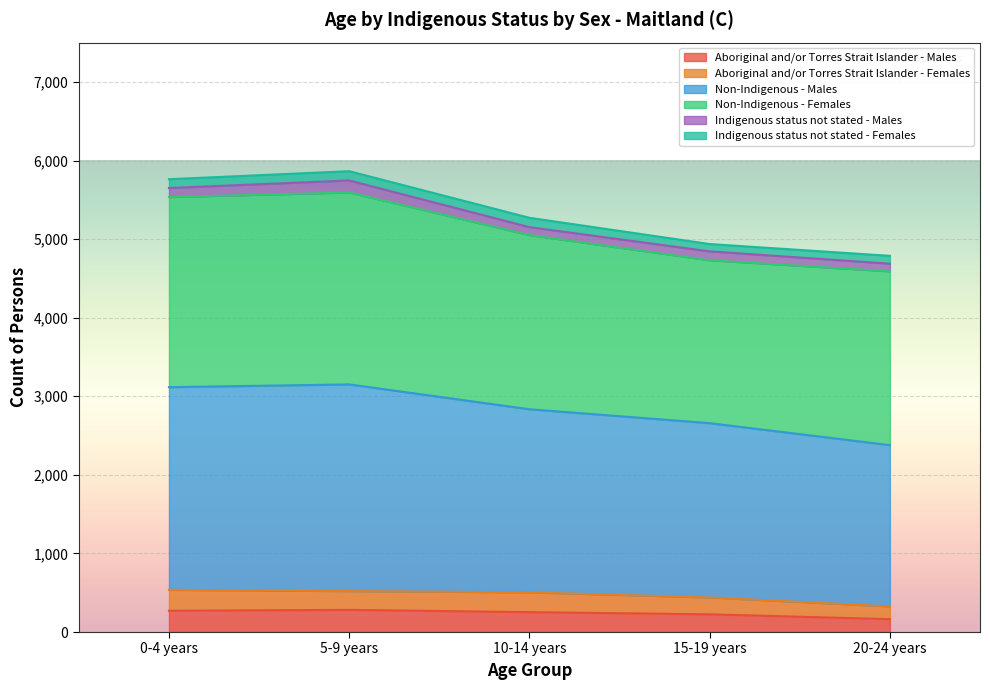

What is the minimum value for Aboriginal and/or Torres Strait Islander - Males?

164